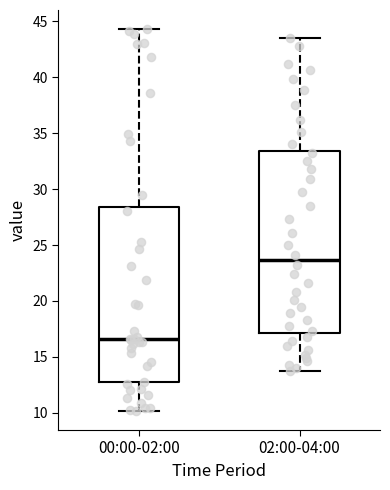

Which box has the lowest median line?

00:00-02:00